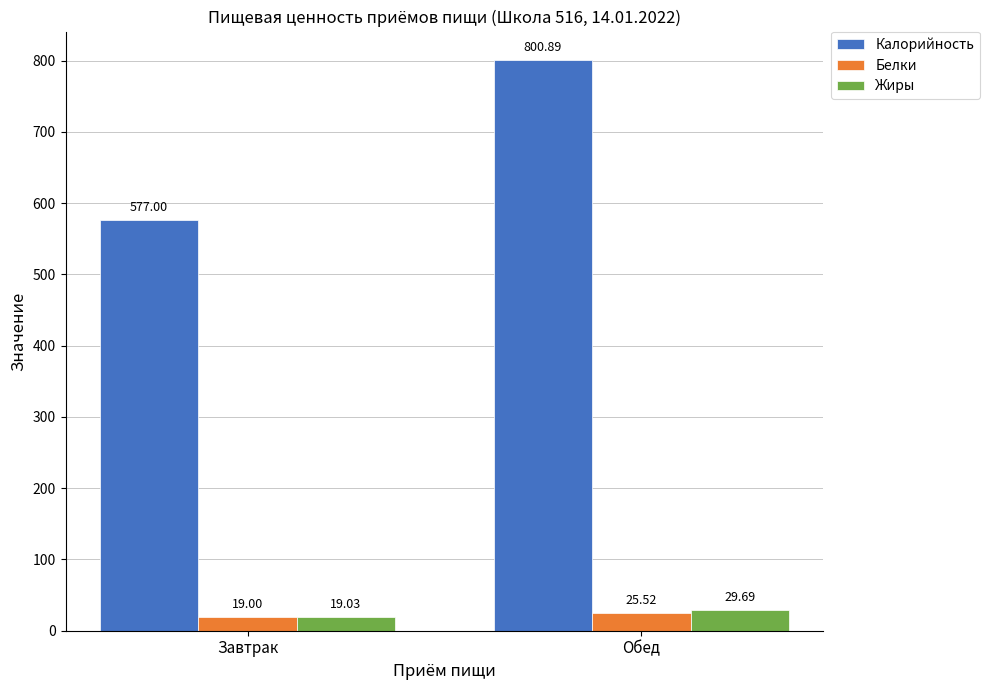

Rank the series at Завтрак from lowest to highest value.

Белки, Жиры, Калорийность